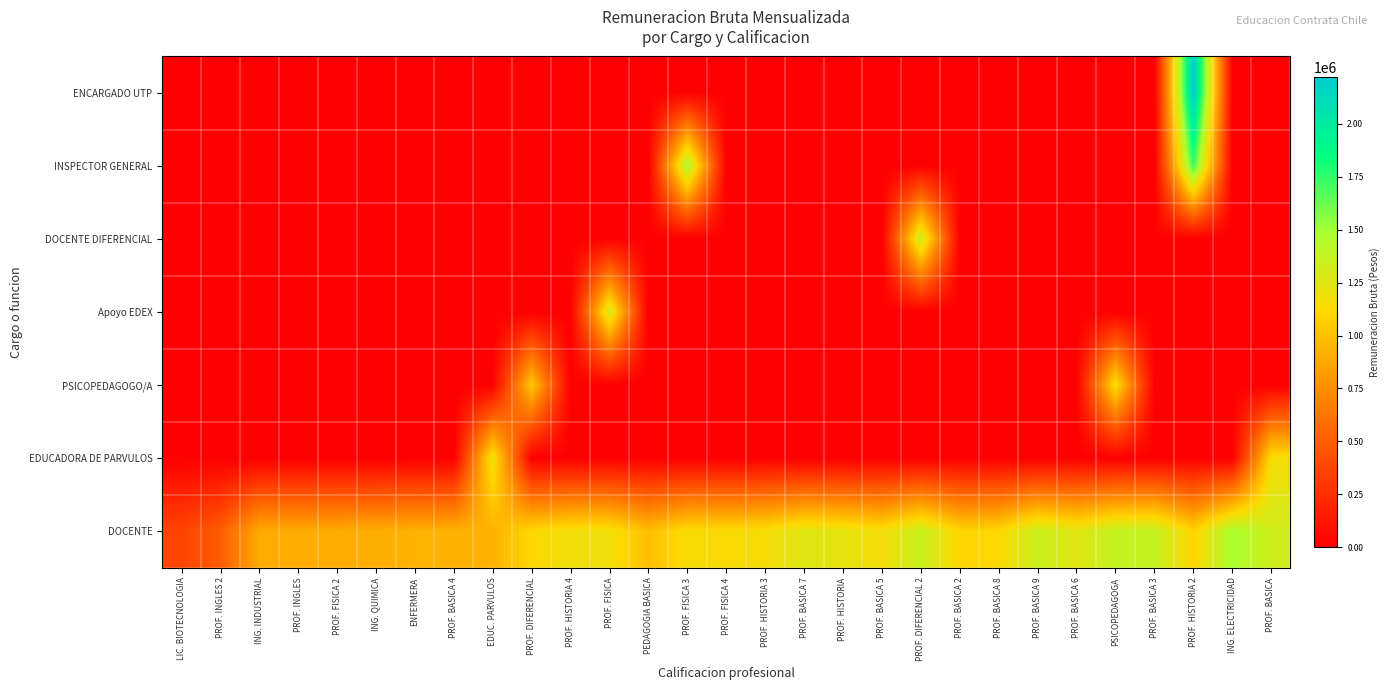

Reading right to left, transcribe all the data shown in this chart.

ENCARGADO UTP: PROF. BASICA=0	ING. ELECTRICIDAD=0	PROF. HISTORIA 2=2221249	PROF. BASICA 3=0	PSICOPEDAGOGA=0	PROF. BASICA 6=0	PROF. BASICA 9=0	PROF. BASICA 8=0	PROF. BASICA 2=0	PROF. DIFERENCIAL 2=0	PROF. BASICA 5=0	PROF. HISTORIA=0	PROF. BASICA 7=0	PROF. HISTORIA 3=0	PROF. FISICA 4=0	PROF. FISICA 3=0	PEDAGOGIA BASICA=0	PROF. FISICA=0	PROF. HISTORIA 4=0	PROF. DIFERENCIAL=0	EDUC. PARVULOS=0	PROF. BASICA 4=0	ENFERMERA=0	ING. QUIMICA=0	PROF. FISICA 2=0	PROF. INGLES=0	ING. INDUSTRIAL=0	PROF. INGLES 2=0	LIC. BIOTECNOLOGIA=0
INSPECTOR GENERAL: PROF. BASICA=0	ING. ELECTRICIDAD=0	PROF. HISTORIA 2=1725948	PROF. BASICA 3=0	PSICOPEDAGOGA=0	PROF. BASICA 6=0	PROF. BASICA 9=0	PROF. BASICA 8=0	PROF. BASICA 2=0	PROF. DIFERENCIAL 2=0	PROF. BASICA 5=0	PROF. HISTORIA=0	PROF. BASICA 7=0	PROF. HISTORIA 3=0	PROF. FISICA 4=0	PROF. FISICA 3=1482318	PEDAGOGIA BASICA=0	PROF. FISICA=0	PROF. HISTORIA 4=0	PROF. DIFERENCIAL=0	EDUC. PARVULOS=0	PROF. BASICA 4=0	ENFERMERA=0	ING. QUIMICA=0	PROF. FISICA 2=0	PROF. INGLES=0	ING. INDUSTRIAL=0	PROF. INGLES 2=0	LIC. BIOTECNOLOGIA=0
DOCENTE DIFERENCIAL: PROF. BASICA=0	ING. ELECTRICIDAD=0	PROF. HISTORIA 2=0	PROF. BASICA 3=0	PSICOPEDAGOGA=0	PROF. BASICA 6=0	PROF. BASICA 9=0	PROF. BASICA 8=0	PROF. BASICA 2=0	PROF. DIFERENCIAL 2=1355597	PROF. BASICA 5=0	PROF. HISTORIA=0	PROF. BASICA 7=0	PROF. HISTORIA 3=0	PROF. FISICA 4=0	PROF. FISICA 3=0	PEDAGOGIA BASICA=0	PROF. FISICA=0	PROF. HISTORIA 4=0	PROF. DIFERENCIAL=0	EDUC. PARVULOS=0	PROF. BASICA 4=0	ENFERMERA=0	ING. QUIMICA=0	PROF. FISICA 2=0	PROF. INGLES=0	ING. INDUSTRIAL=0	PROF. INGLES 2=0	LIC. BIOTECNOLOGIA=0
Apoyo EDEX: PROF. BASICA=0	ING. ELECTRICIDAD=0	PROF. HISTORIA 2=0	PROF. BASICA 3=0	PSICOPEDAGOGA=0	PROF. BASICA 6=0	PROF. BASICA 9=0	PROF. BASICA 8=0	PROF. BASICA 2=0	PROF. DIFERENCIAL 2=0	PROF. BASICA 5=0	PROF. HISTORIA=0	PROF. BASICA 7=0	PROF. HISTORIA 3=0	PROF. FISICA 4=0	PROF. FISICA 3=0	PEDAGOGIA BASICA=0	PROF. FISICA=1295870	PROF. HISTORIA 4=0	PROF. DIFERENCIAL=0	EDUC. PARVULOS=0	PROF. BASICA 4=0	ENFERMERA=0	ING. QUIMICA=0	PROF. FISICA 2=0	PROF. INGLES=0	ING. INDUSTRIAL=0	PROF. INGLES 2=0	LIC. BIOTECNOLOGIA=0
PSICOPEDAGOGO/A: PROF. BASICA=0	ING. ELECTRICIDAD=0	PROF. HISTORIA 2=0	PROF. BASICA 3=0	PSICOPEDAGOGA=1165024	PROF. BASICA 6=0	PROF. BASICA 9=0	PROF. BASICA 8=0	PROF. BASICA 2=0	PROF. DIFERENCIAL 2=0	PROF. BASICA 5=0	PROF. HISTORIA=0	PROF. BASICA 7=0	PROF. HISTORIA 3=0	PROF. FISICA 4=0	PROF. FISICA 3=0	PEDAGOGIA BASICA=0	PROF. FISICA=0	PROF. HISTORIA 4=0	PROF. DIFERENCIAL=1040466	EDUC. PARVULOS=0	PROF. BASICA 4=0	ENFERMERA=0	ING. QUIMICA=0	PROF. FISICA 2=0	PROF. INGLES=0	ING. INDUSTRIAL=0	PROF. INGLES 2=0	LIC. BIOTECNOLOGIA=0
EDUCADORA DE PARVULOS: PROF. BASICA=1150500	ING. ELECTRICIDAD=0	PROF. HISTORIA 2=0	PROF. BASICA 3=0	PSICOPEDAGOGA=0	PROF. BASICA 6=0	PROF. BASICA 9=0	PROF. BASICA 8=0	PROF. BASICA 2=0	PROF. DIFERENCIAL 2=0	PROF. BASICA 5=0	PROF. HISTORIA=0	PROF. BASICA 7=0	PROF. HISTORIA 3=0	PROF. FISICA 4=0	PROF. FISICA 3=0	PEDAGOGIA BASICA=0	PROF. FISICA=0	PROF. HISTORIA 4=0	PROF. DIFERENCIAL=0	EDUC. PARVULOS=1210657	PROF. BASICA 4=0	ENFERMERA=0	ING. QUIMICA=0	PROF. FISICA 2=0	PROF. INGLES=0	ING. INDUSTRIAL=0	PROF. INGLES 2=0	LIC. BIOTECNOLOGIA=0
DOCENTE: PROF. BASICA=1323531	ING. ELECTRICIDAD=1483714	PROF. HISTORIA 2=1095469	PROF. BASICA 3=1376839	PSICOPEDAGOGA=1377998	PROF. BASICA 6=1246099	PROF. BASICA 9=1350049	PROF. BASICA 8=1115559	PROF. BASICA 2=1101365	PROF. DIFERENCIAL 2=1355597	PROF. BASICA 5=1161672	PROF. HISTORIA=1222770	PROF. BASICA 7=1257242	PROF. HISTORIA 3=1153615	PROF. FISICA 4=1130815	PROF. FISICA 3=1147646	PEDAGOGIA BASICA=990640	PROF. FISICA=1180069	PROF. HISTORIA 4=1180069	PROF. DIFERENCIAL=1118495	EDUC. PARVULOS=924203	PROF. BASICA 4=927363	ENFERMERA=929358	ING. QUIMICA=908495	PROF. FISICA 2=895752	PROF. INGLES=893145	ING. INDUSTRIAL=893816	PROF. INGLES 2=494024	LIC. BIOTECNOLOGIA=366013